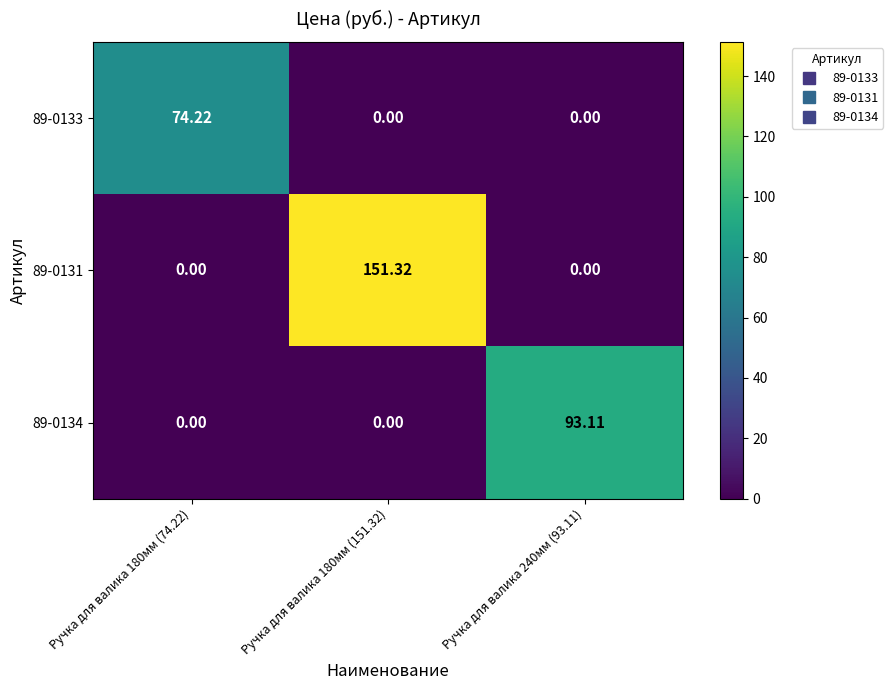

Is the value of 89-0134 at Ручка для валика 180мм (74.22) greater than the value of 89-0131 at Ручка для валика 180мм (151.32)?

No